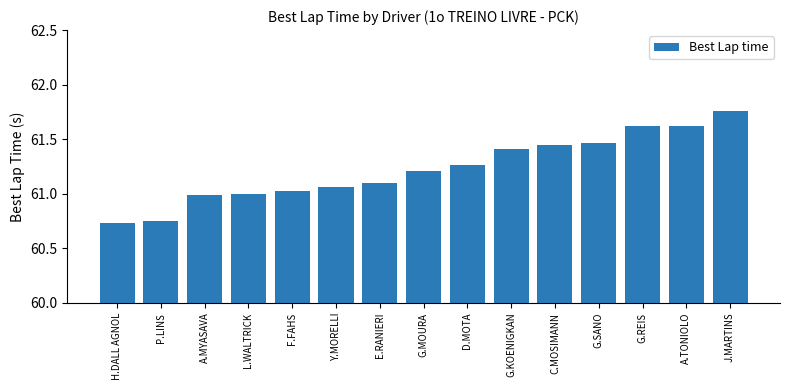

Which category has the highest value across all series?

J.MARTINS